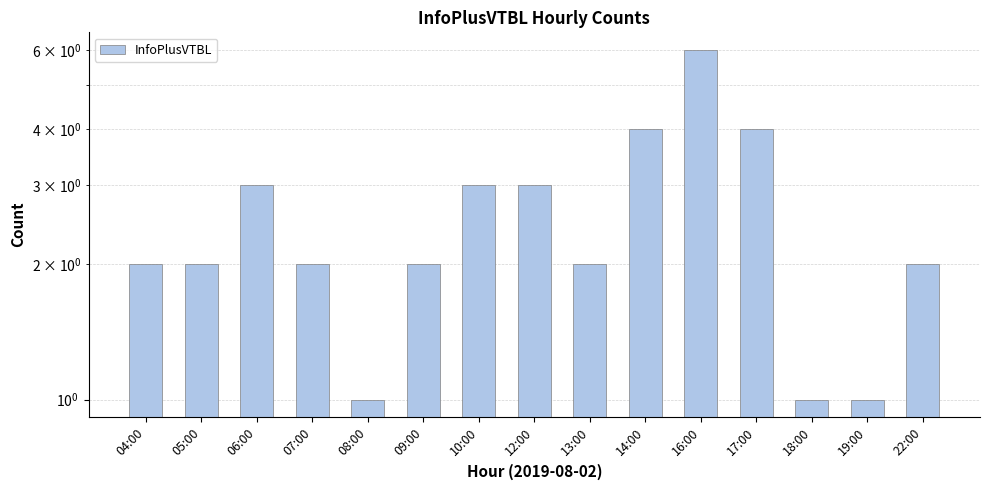

Rank the categories by value from lowest to highest.

08:00, 18:00, 19:00, 04:00, 05:00, 07:00, 09:00, 13:00, 22:00, 06:00, 10:00, 12:00, 14:00, 17:00, 16:00